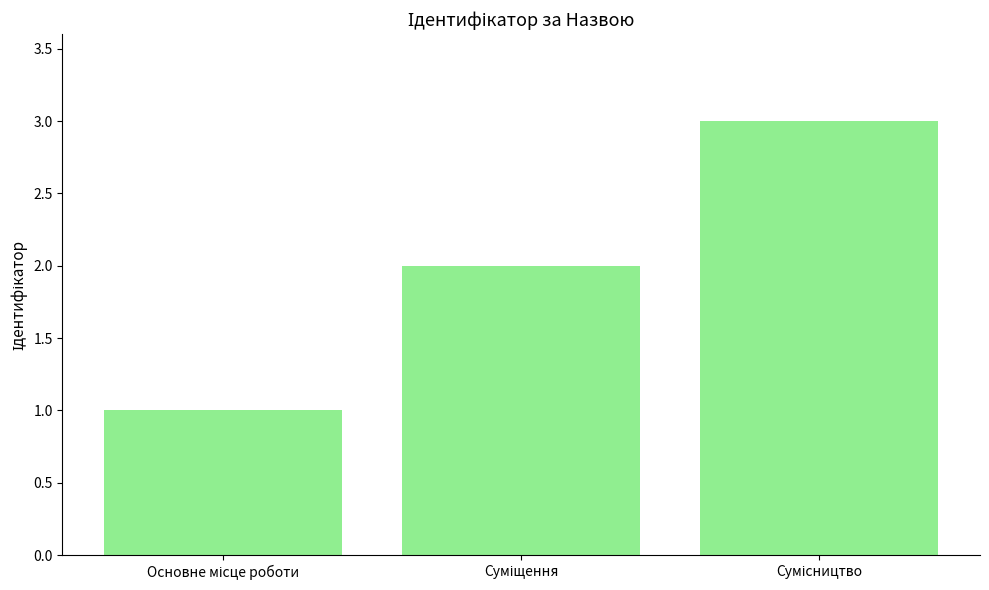

What is the smallest value displayed?

1